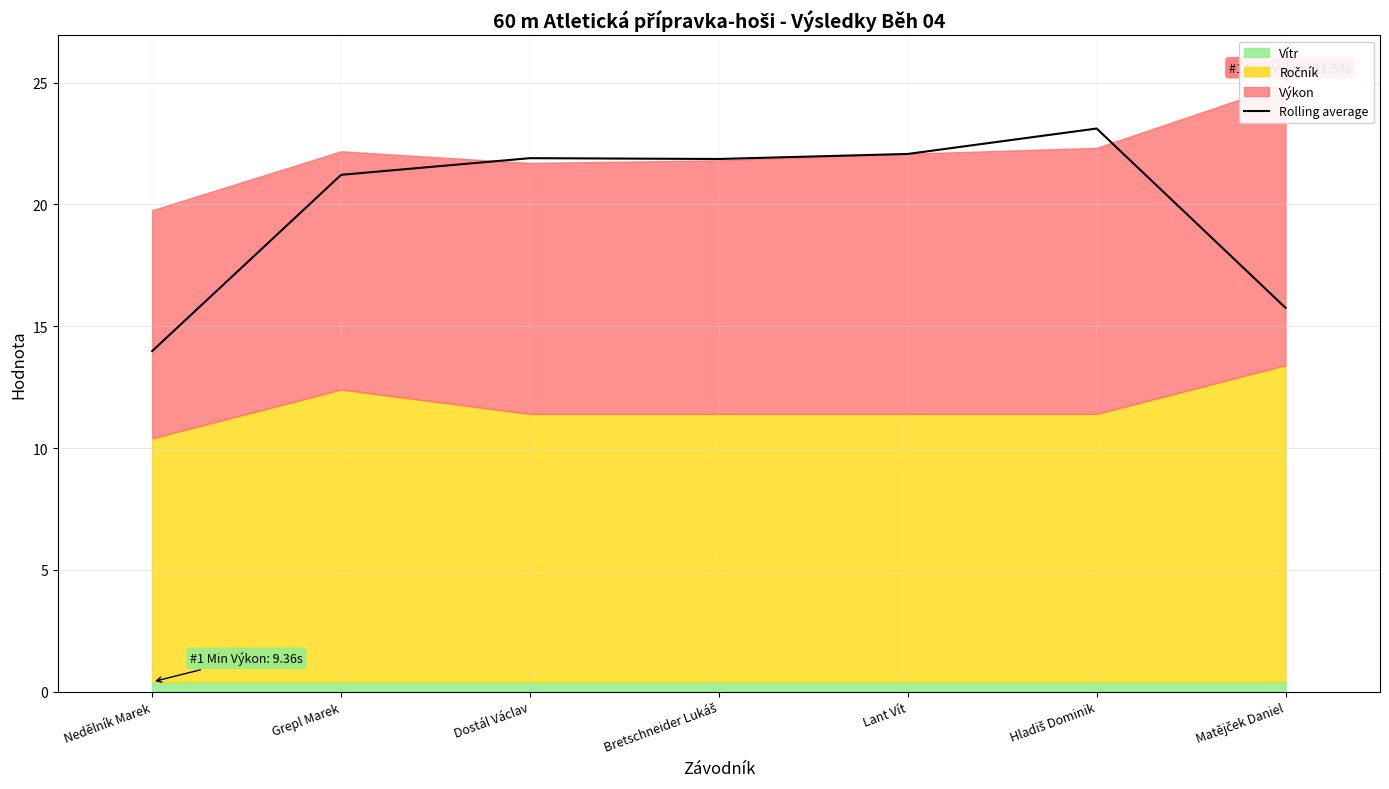

How many points are higher than both their immediate neighbors (excluding endpoints)?

2